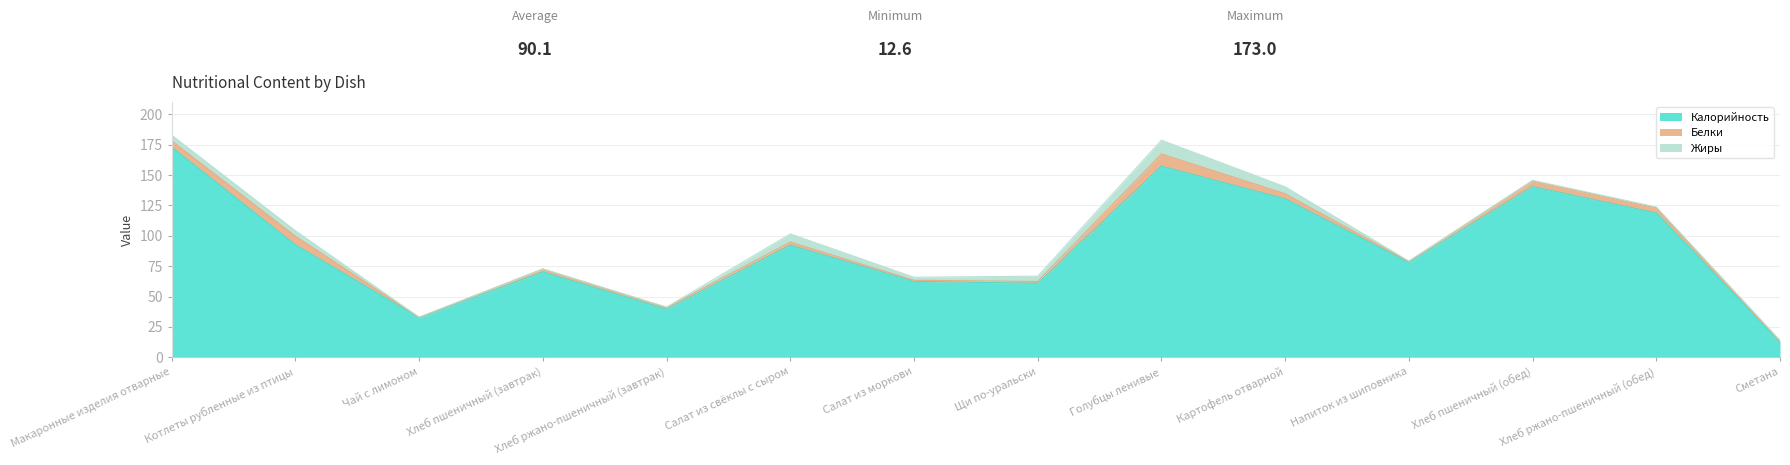

Where does the Калорийность series first go above 92?

Макаронные изделия отварные